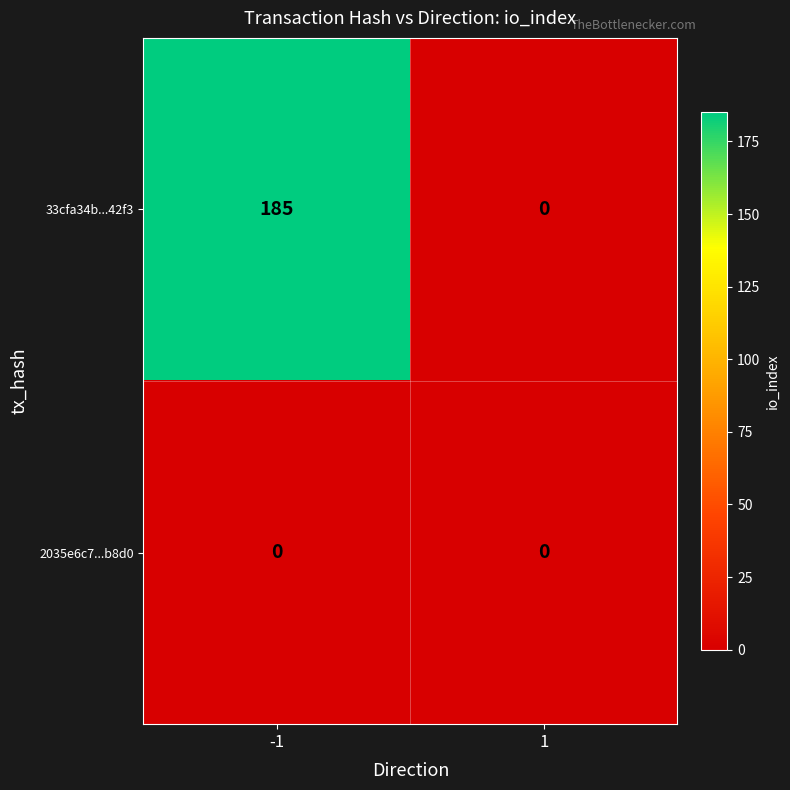

At how many categories does at least one series exceed 165?

1